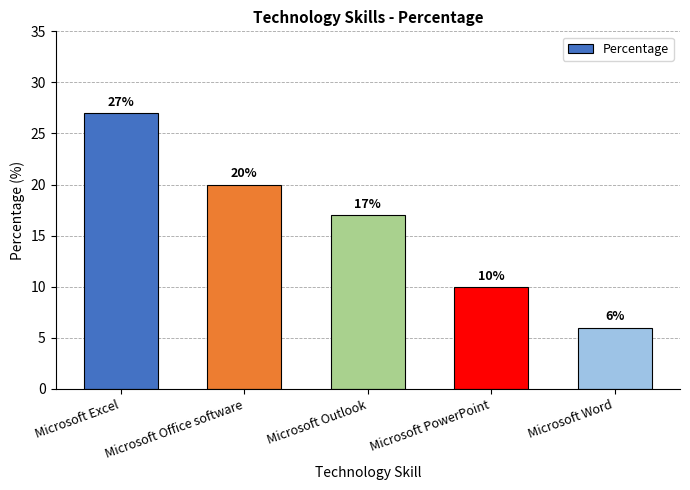

Where is the data nearest to the value 16?

Microsoft Outlook